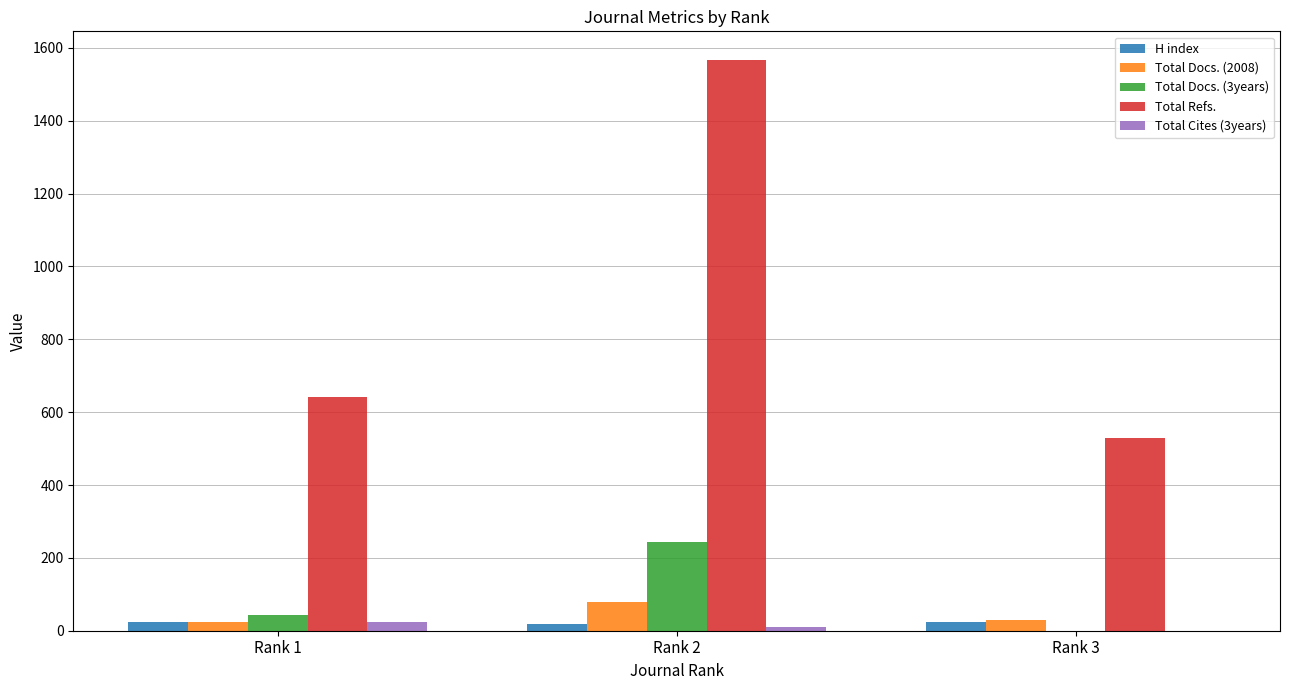

The value of Total Docs. (2008) at Rank 3 is 30. True or false?

True